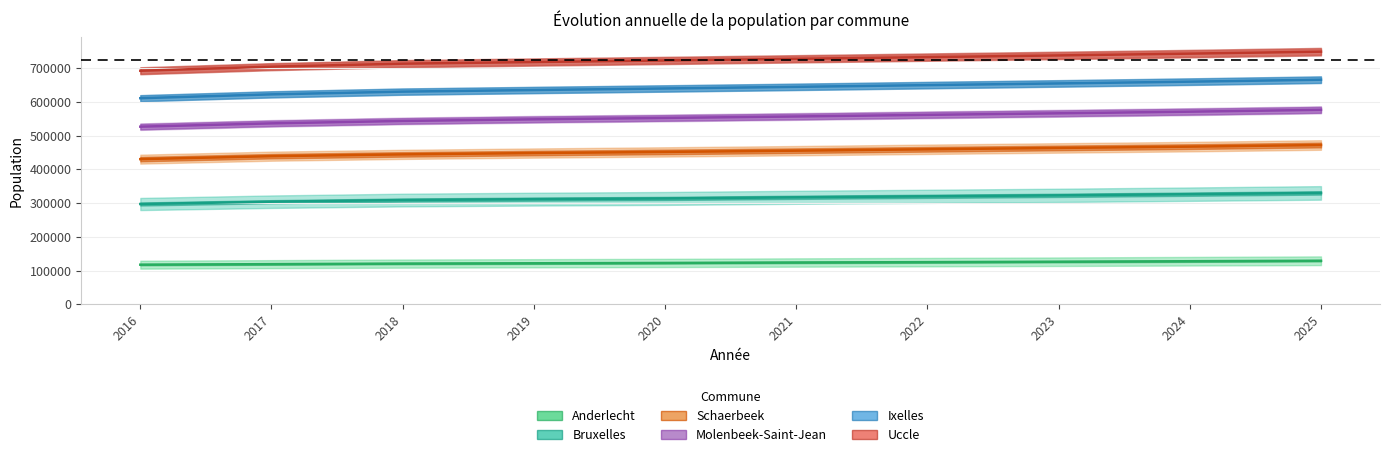

Count the number of categories in the chart.

10